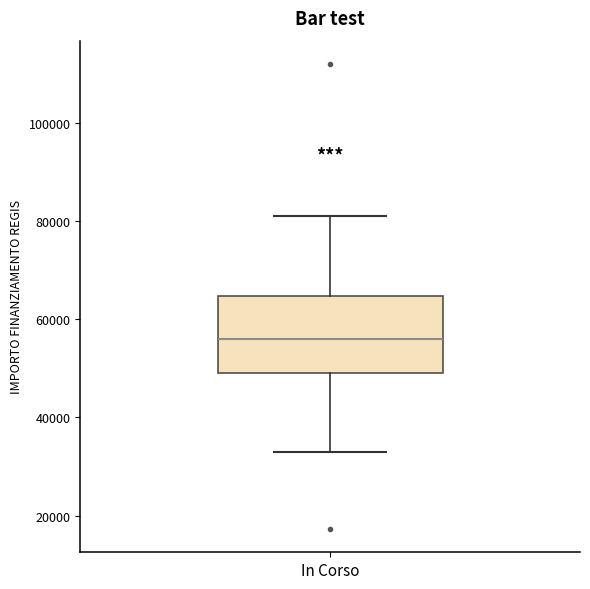

Transcribe this box plot: give where the median line is, the range the box spans, and where the two whiskers end, as read against the y-axis. The values are not printed on the chart, so give them approximately, as read against the axis.

median 56000, box 50000 to 64000, whiskers 32000 to 80000